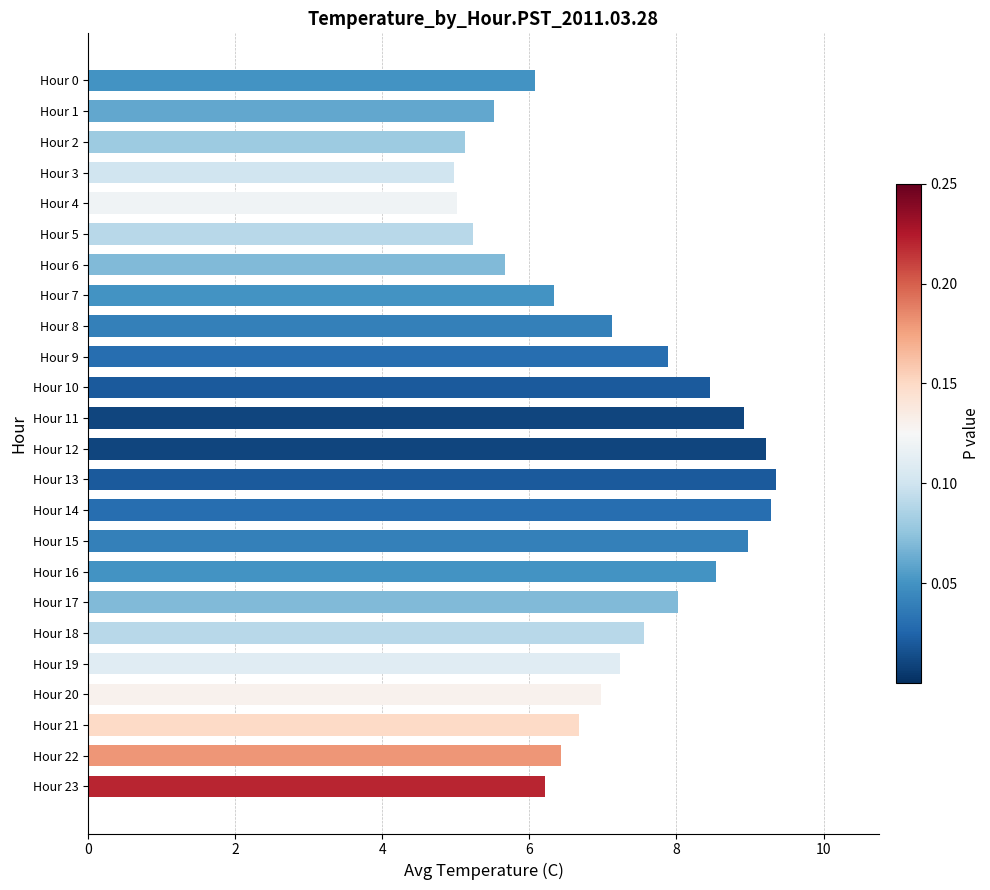

Count the number of categories in the chart.

24